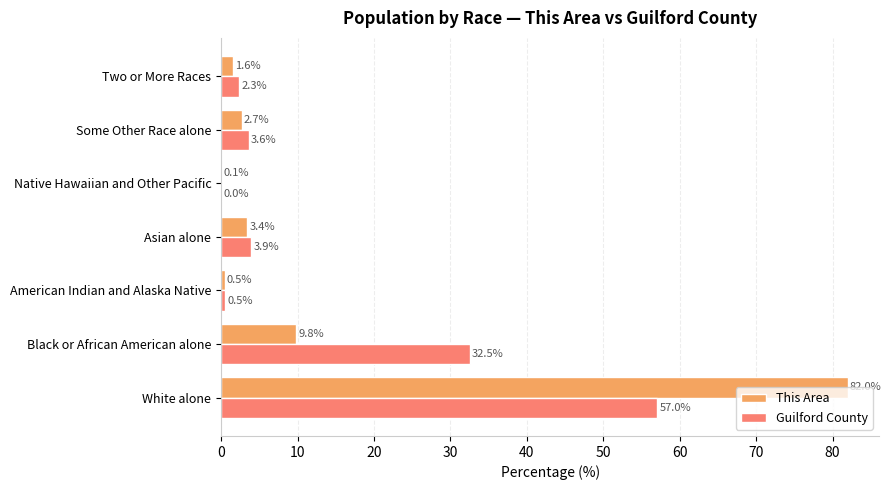

What is the sum of the This Area values at Native Hawaiian and Other Pacific and White alone?

82.1